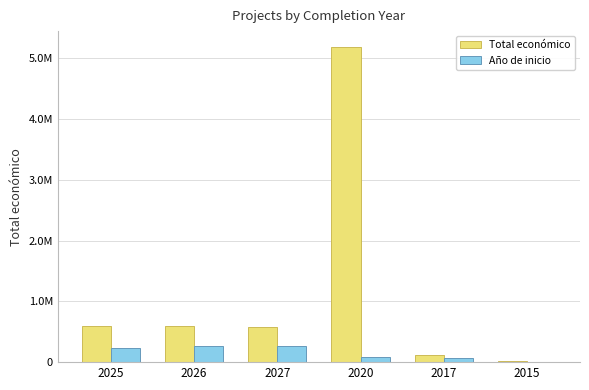

Are the bars grouped side by side (vs. stacked)?

Yes